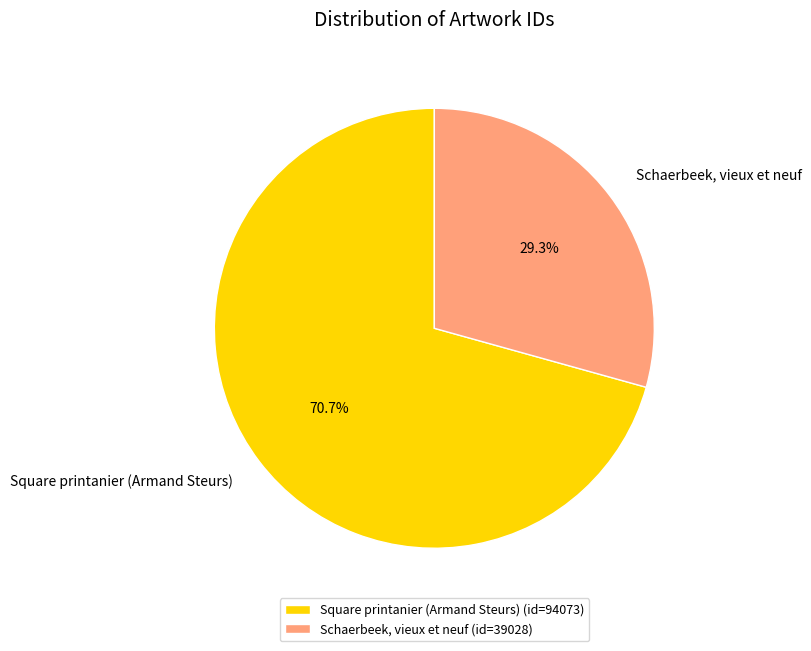

Between Schaerbeek, vieux et neuf and Square printanier (Armand Steurs), which is larger?

Square printanier (Armand Steurs)